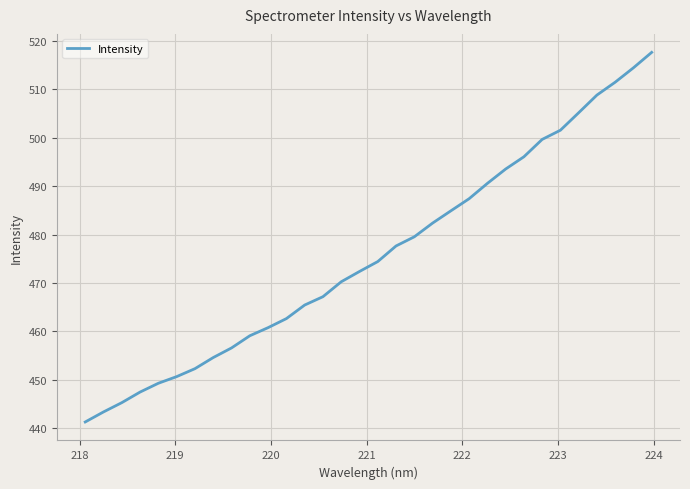

How many distinct data groups are displayed?

1